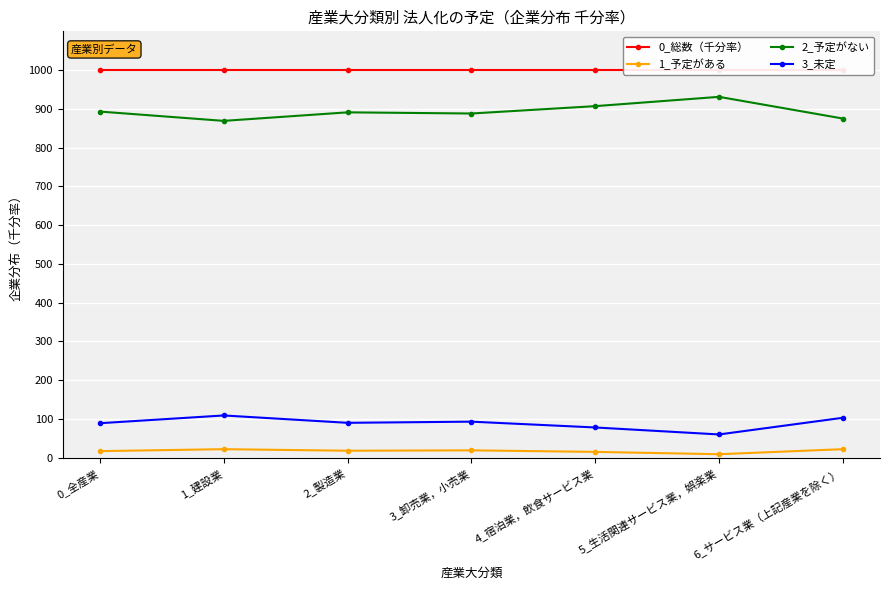

True or false: 0_総数（千分率） has a value of 680 at 5_生活関連サービス業，娯楽業.

False